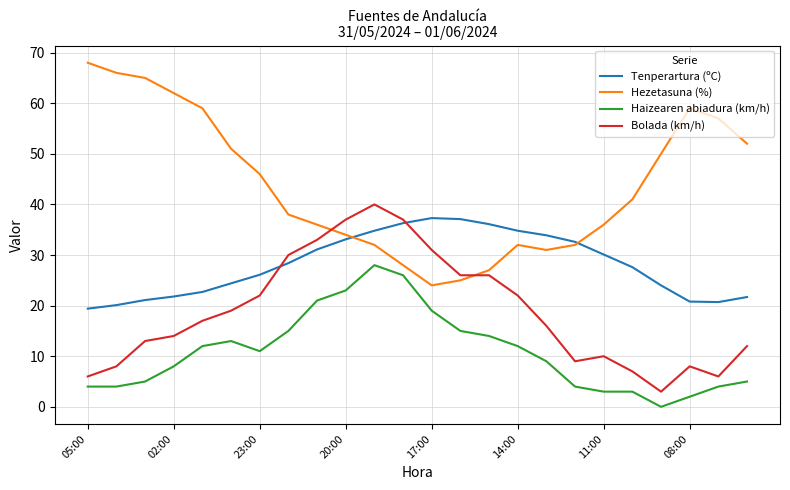

Which series has the largest range (max minus min)?

Hezetasuna (%)